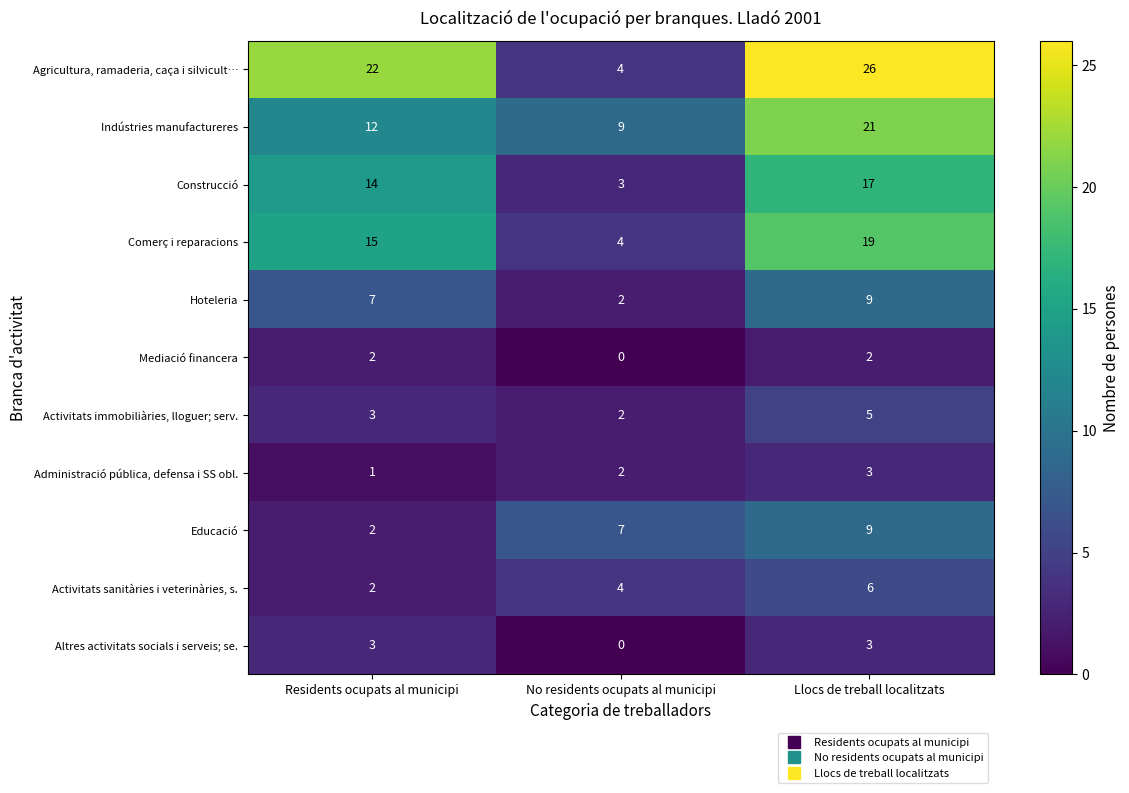

How many categories are shown in the chart?

3